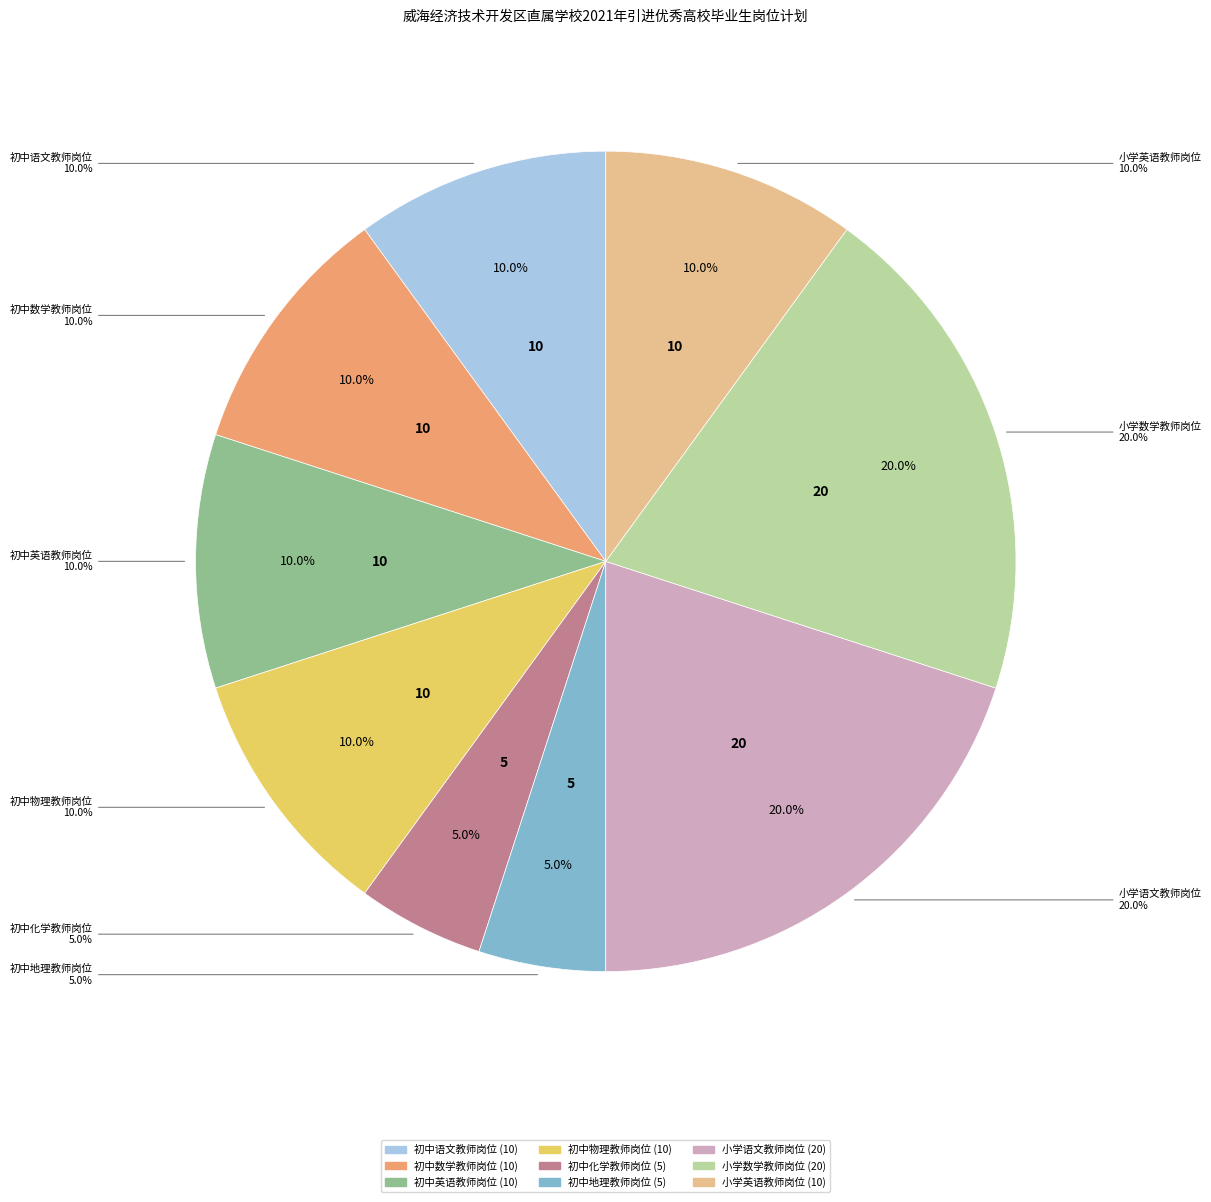

How much of the chart is everything except 初中地理教师岗位?

95.0%